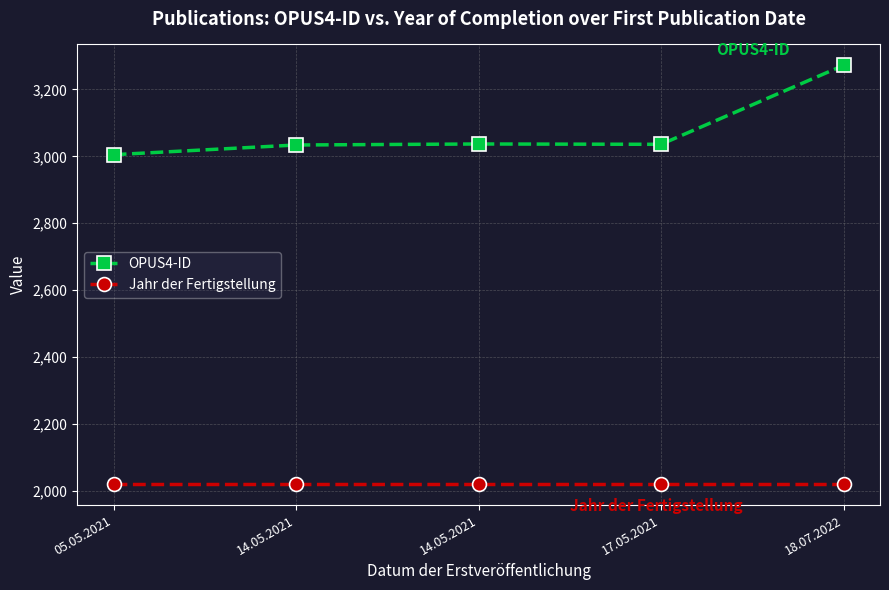

Which series has the largest total across all categories?

OPUS4-ID